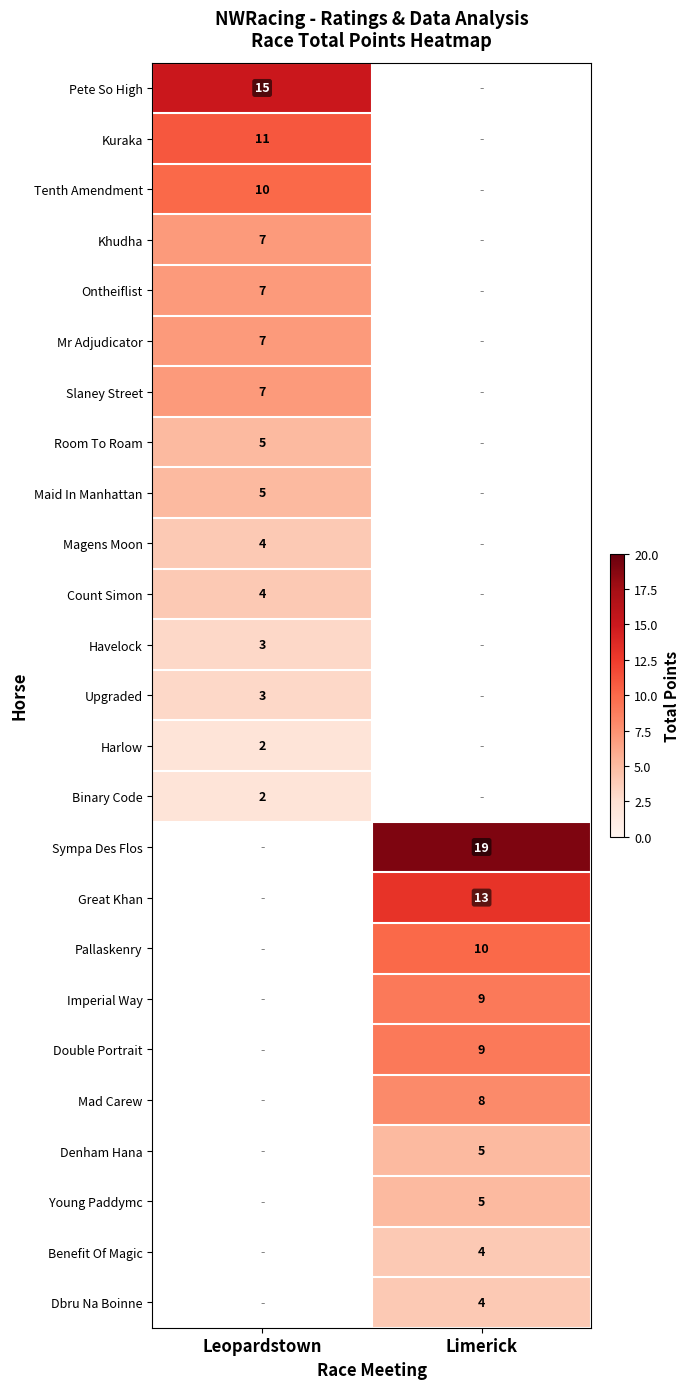

The Harlow series shows 2 at Leopardstown. True or false?

True